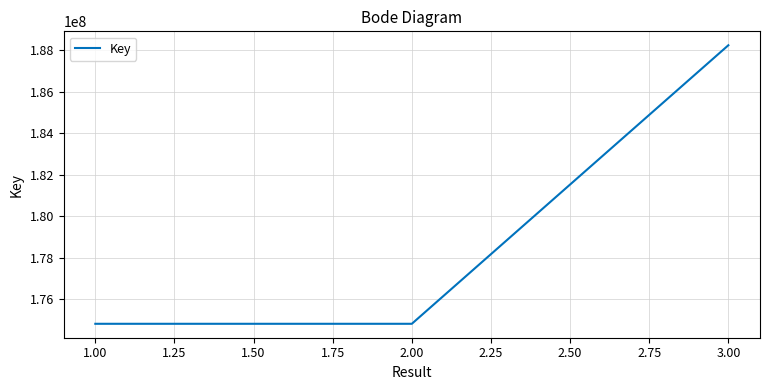

What is the sum of all values?

887470139